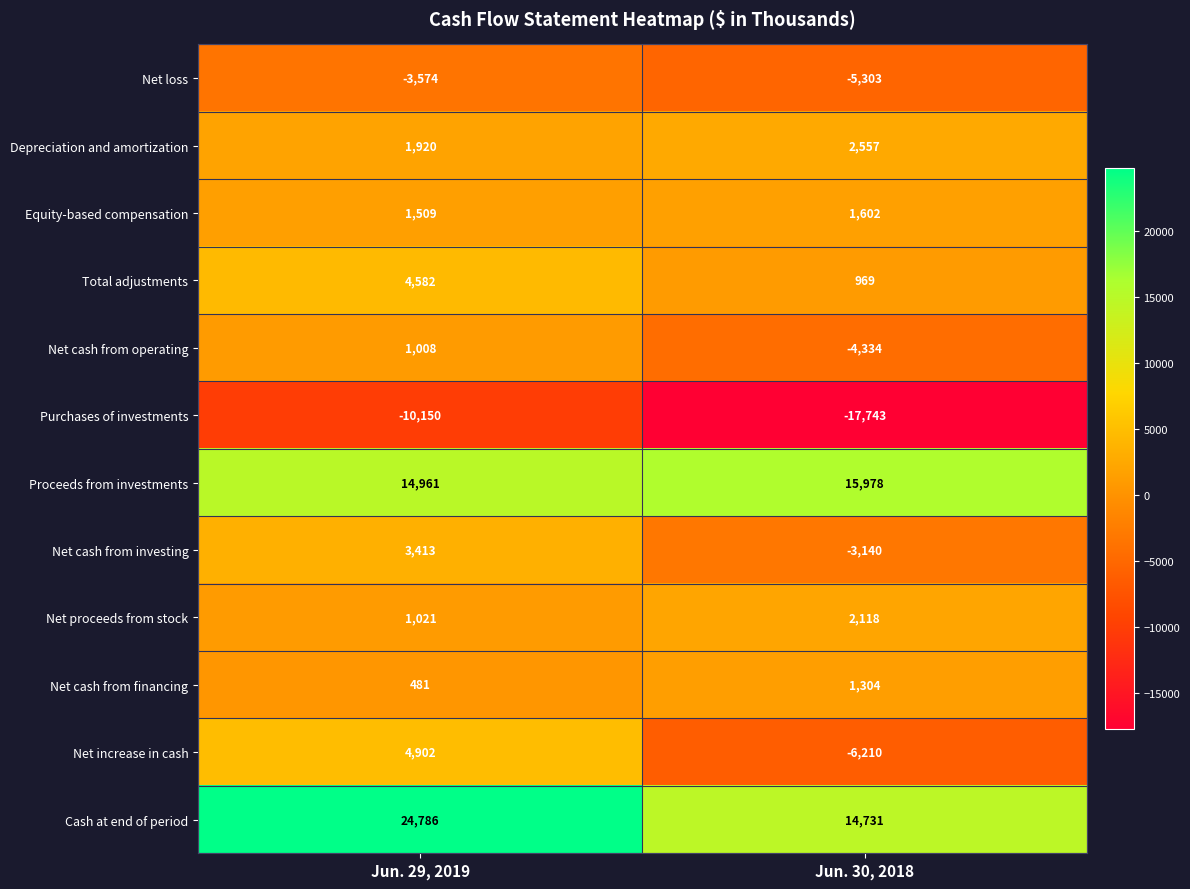

What is the spread (max minus min) of values at Jun. 29, 2019?

34936